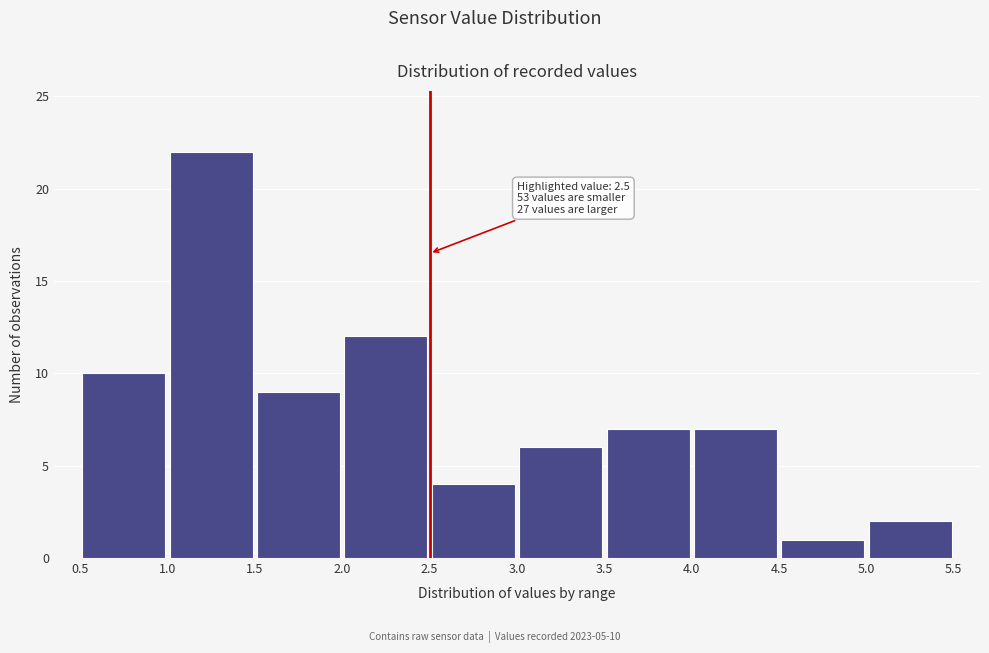

Which range on the x-axis has the tallest bar?

1.0 to 1.5